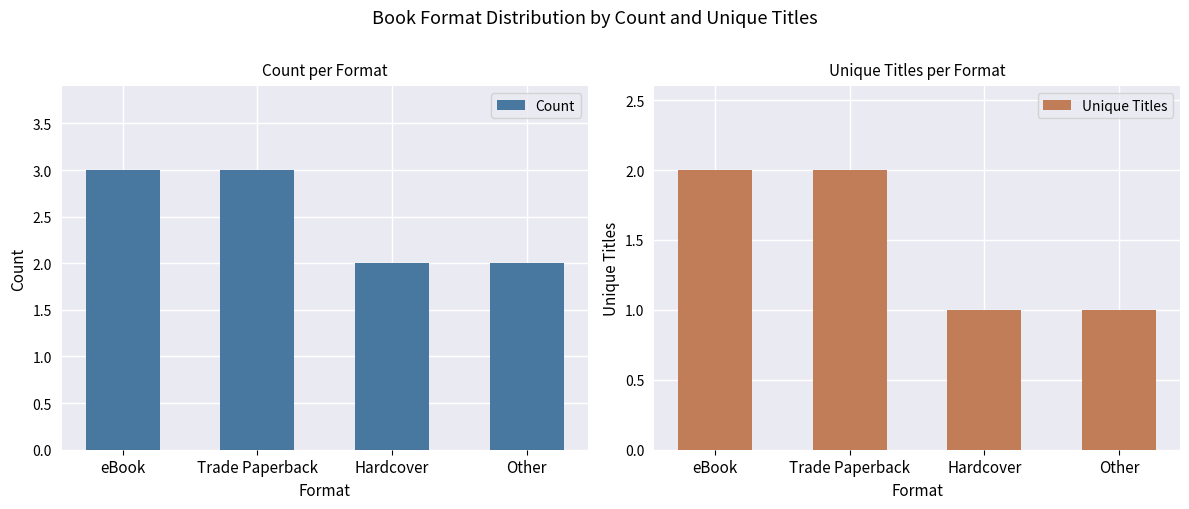

What are all the series names shown in the legend?

Count, Unique Titles